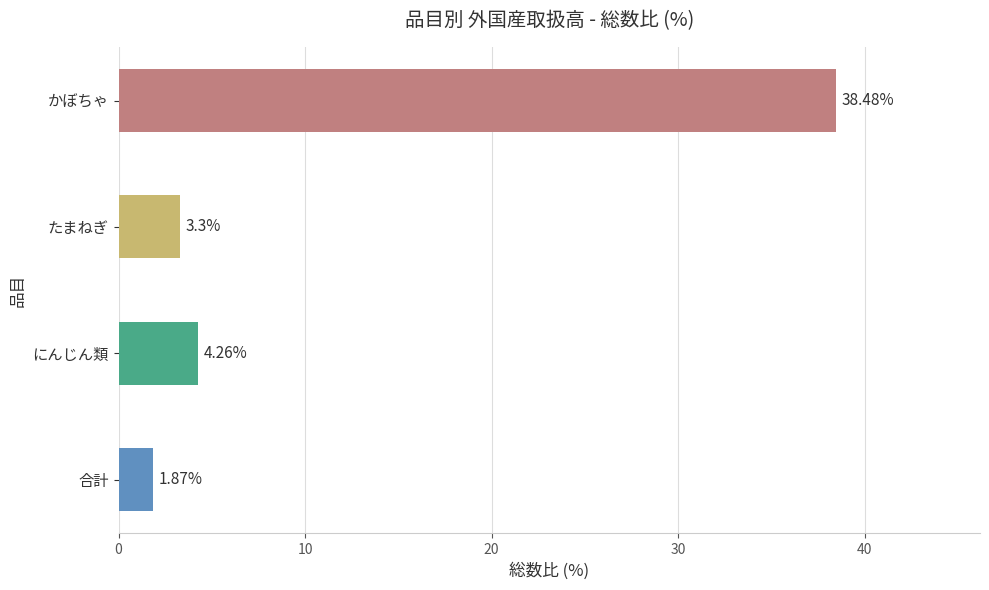

Are the bars horizontal?

Yes